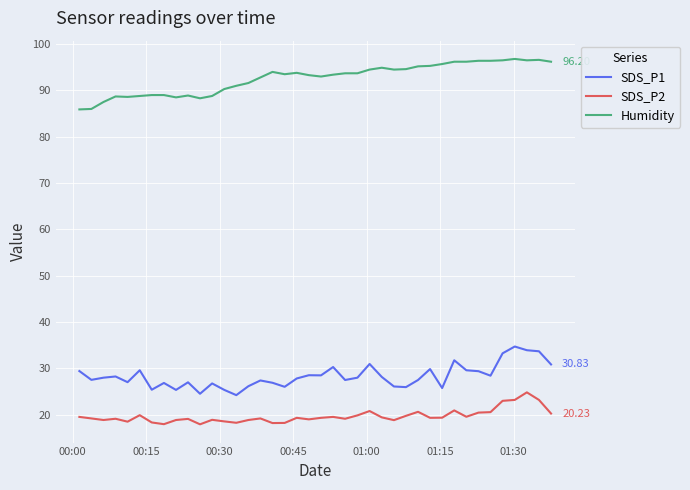

Rank the series by their maximum value, from highest to lowest.

Humidity, SDS_P1, SDS_P2